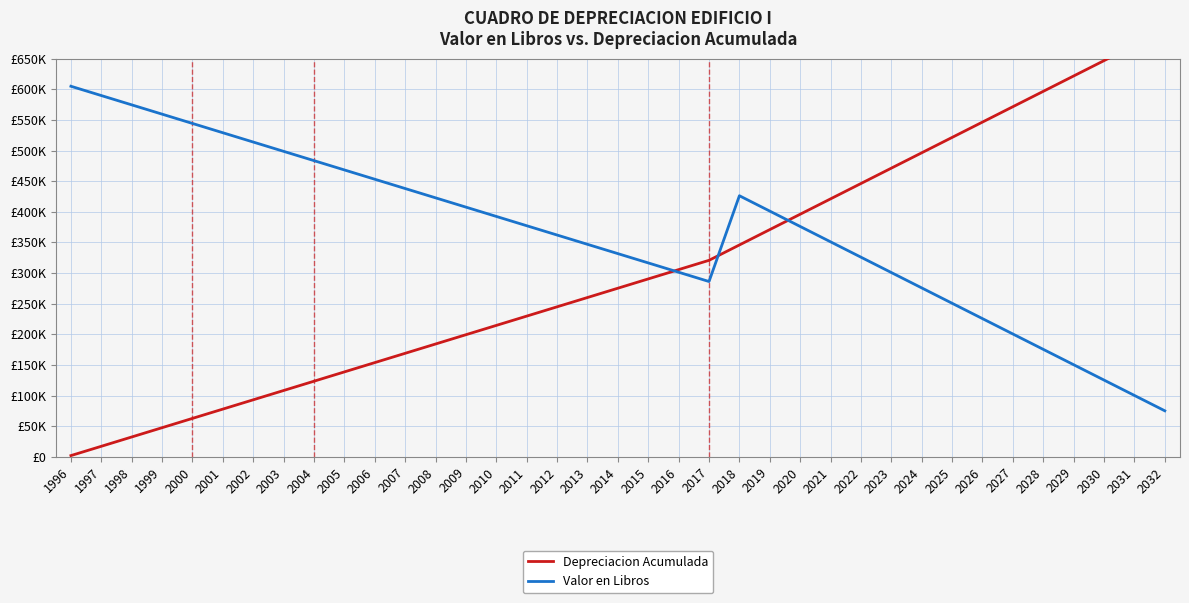

Rank the series at 2009 from highest to lowest value.

Valor en Libros, Depreciacion Acumulada